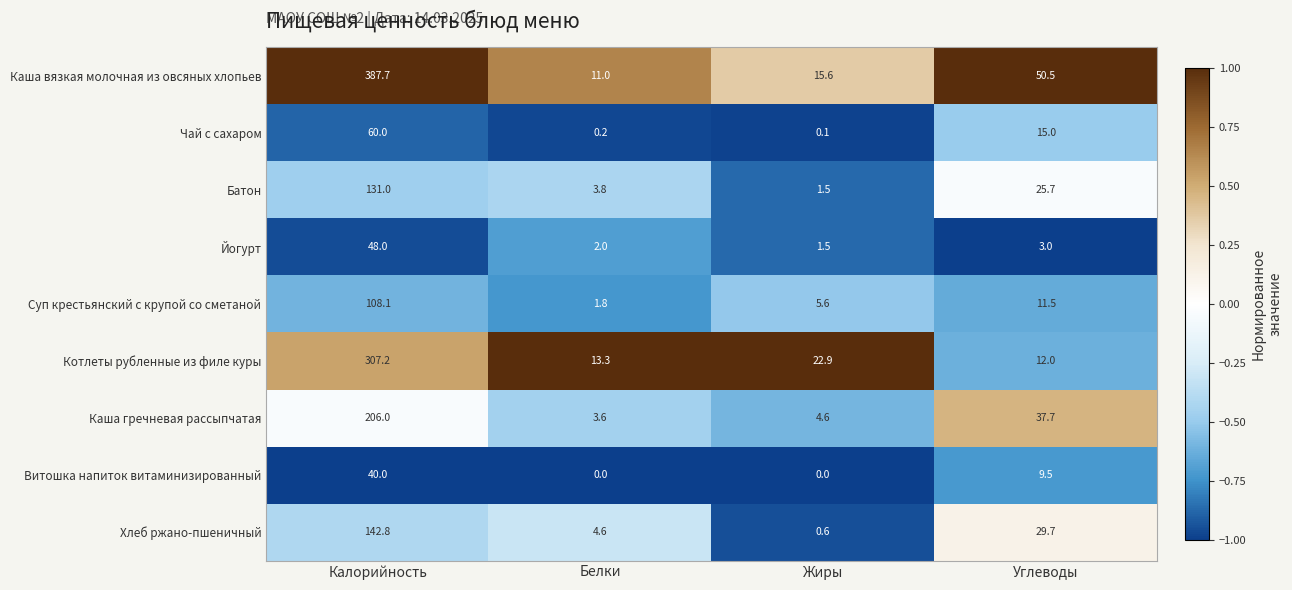

Which series has the widest spread of values?

Каша вязкая молочная из овсяных хлопьев